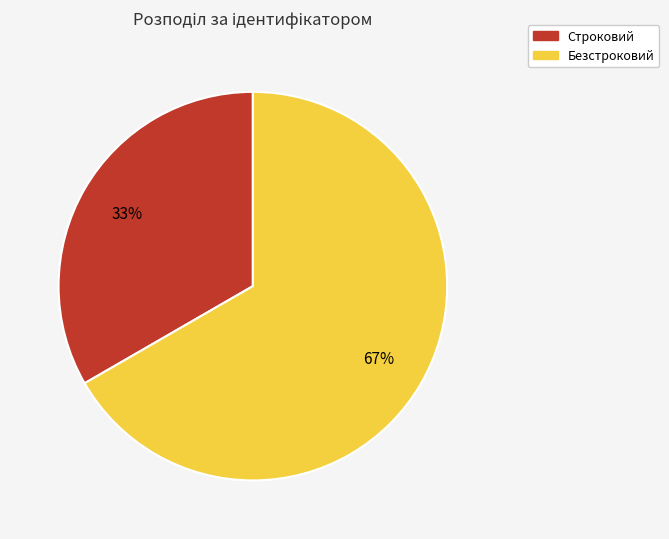

Is there a majority slice in this chart?

Yes